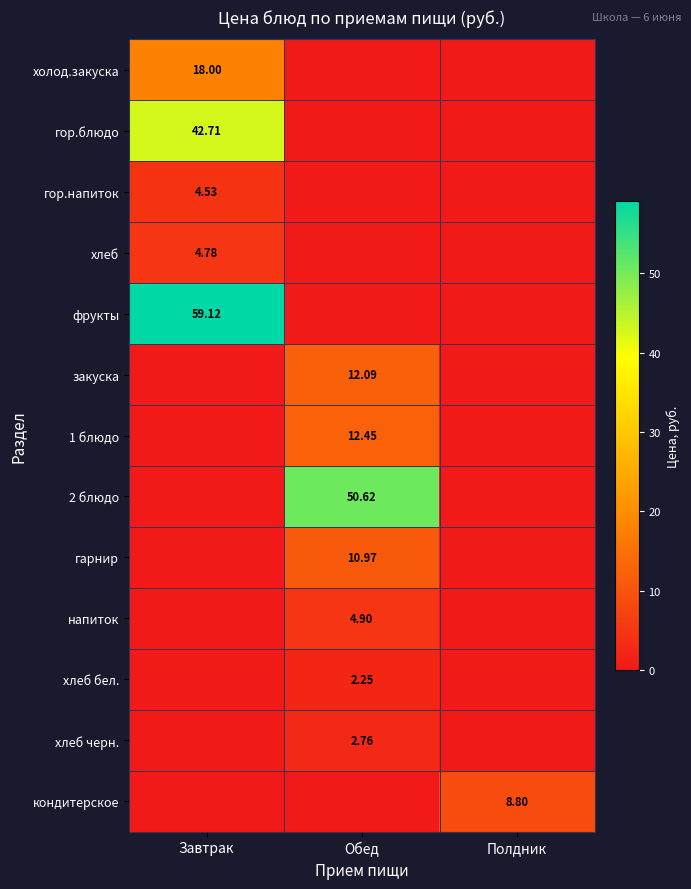

Count the number of data series in this chart.

13